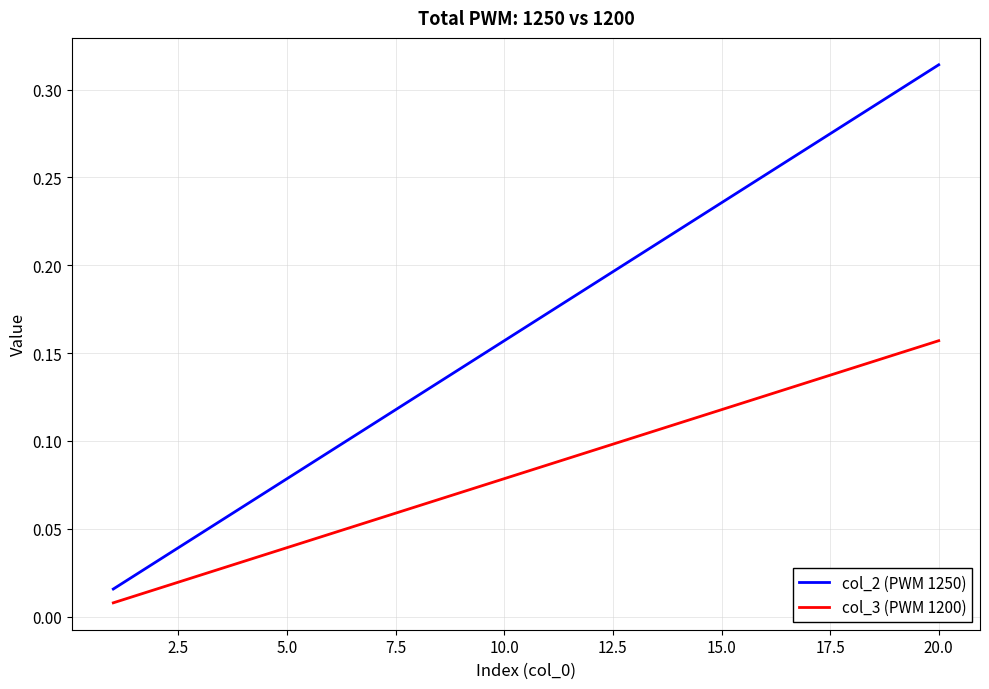

Rank the series by their maximum value, from lowest to highest.

col_3 (PWM 1200), col_2 (PWM 1250)